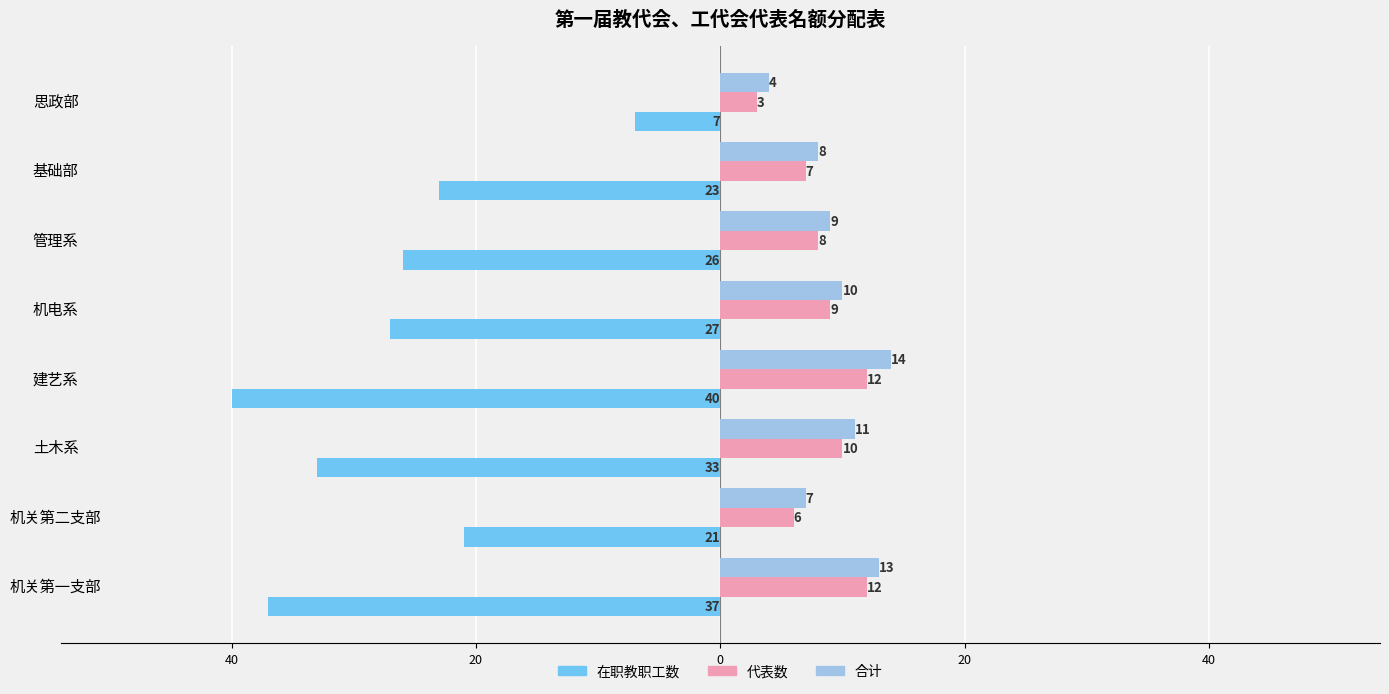

What are all the series names shown in the legend?

在职教职工数, 代表数, 合计